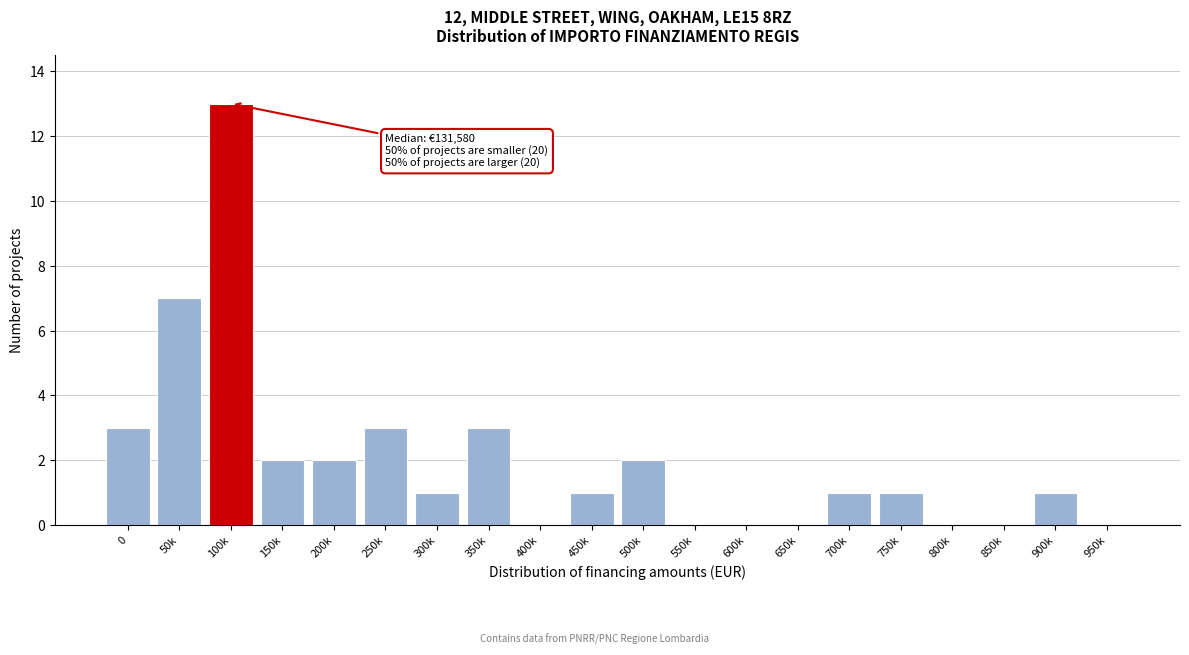

Reading left to right, extract all data points from this chart.

0=3	50k=7	100k=13	150k=2	200k=2	250k=3	300k=1	350k=3	400k=0	450k=1	500k=2	550k=0	600k=0	650k=0	700k=1	750k=1	800k=0	850k=0	900k=1	950k=0